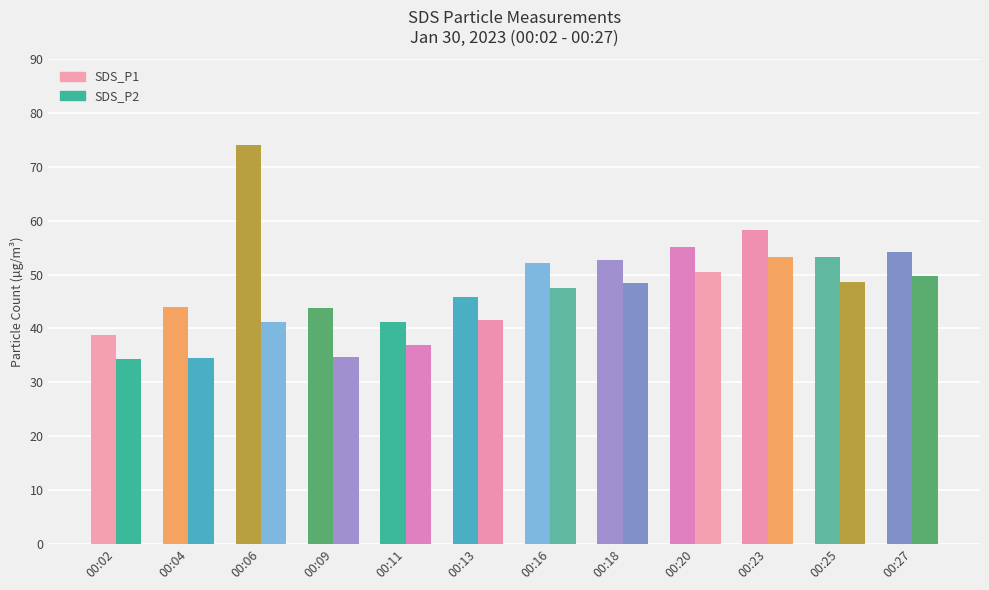

At which category does the chart reach its minimum across all series?

00:02